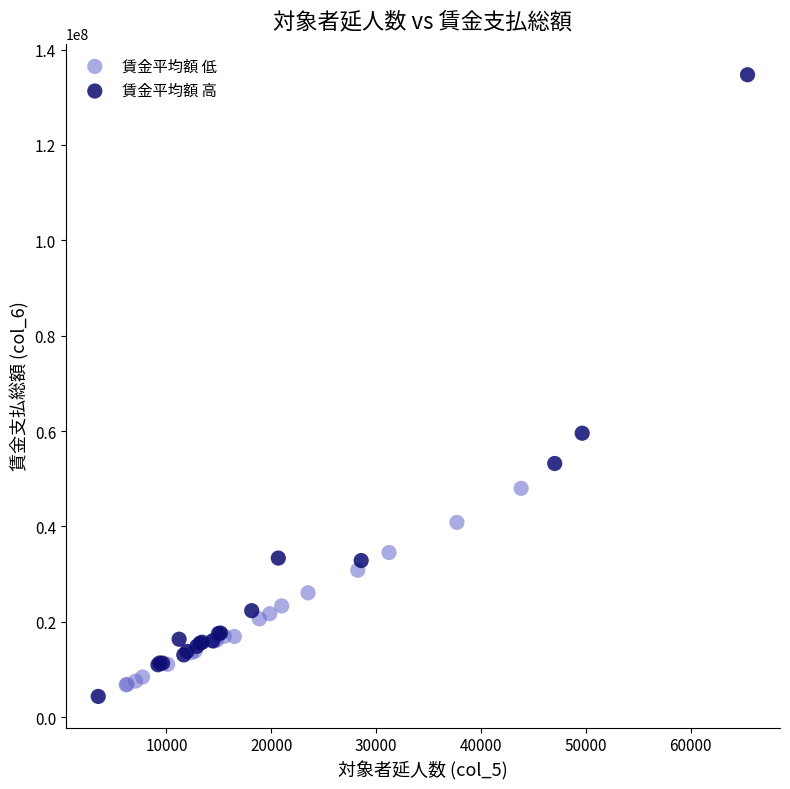

Which series has the largest Y range (max minus min)?

賃金平均額 高